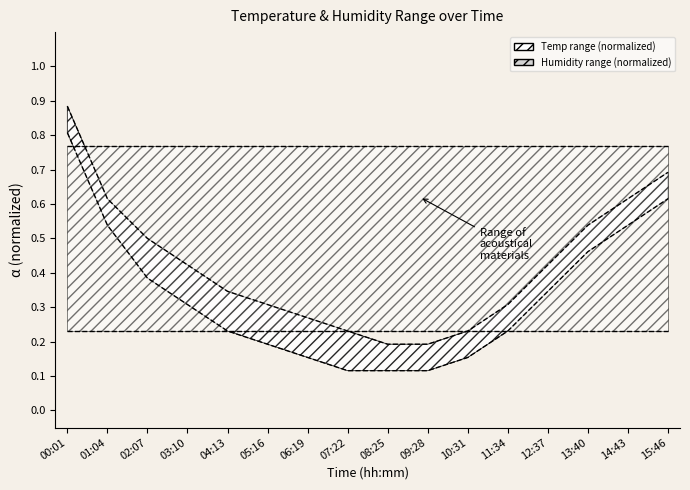

Rank the categories by value from lowest to highest.

08:25, 09:28, 07:22, 10:31, 06:19, 05:16, 11:34, 04:13, 03:10, 12:37, 02:07, 13:40, 01:04, 14:43, 15:46, 00:01